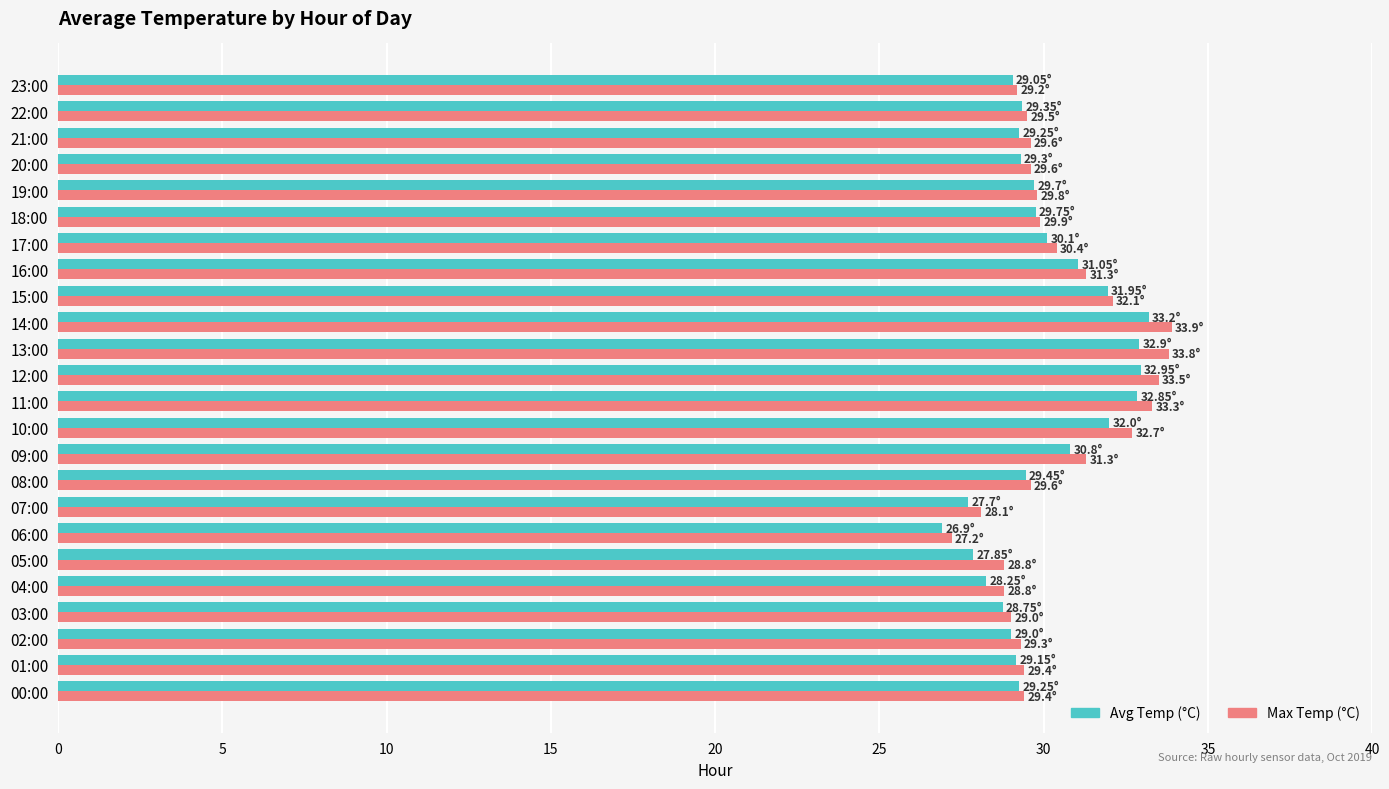

Which series has the widest spread of values?

Max Temp (°C)